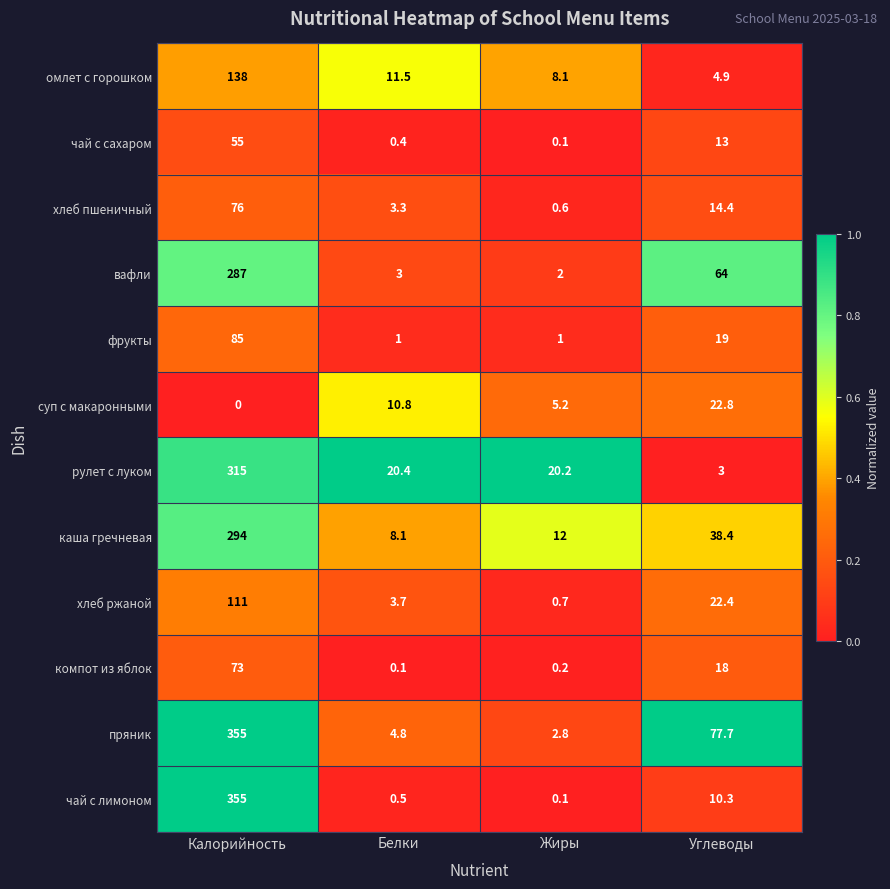

At which category is the sum across all series the highest?

Калорийность